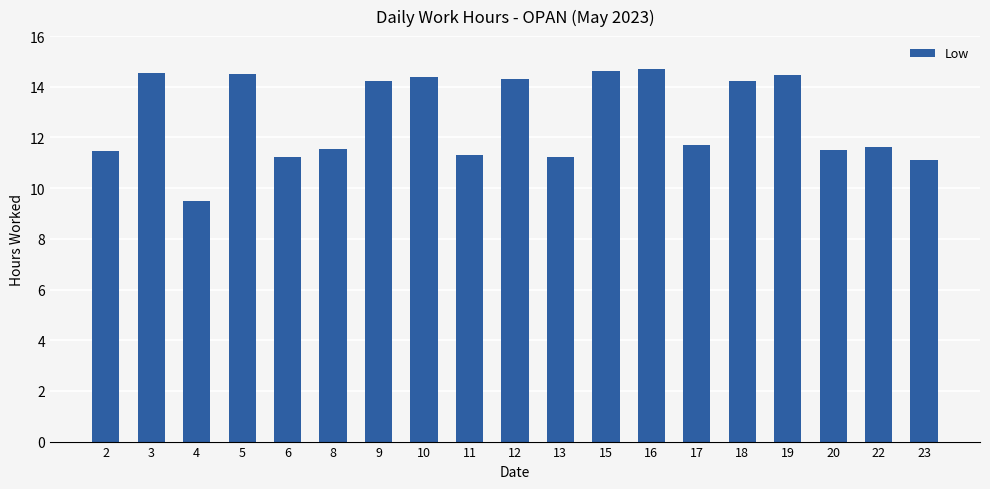

What is the value of the 4th bar from the left?

14.5